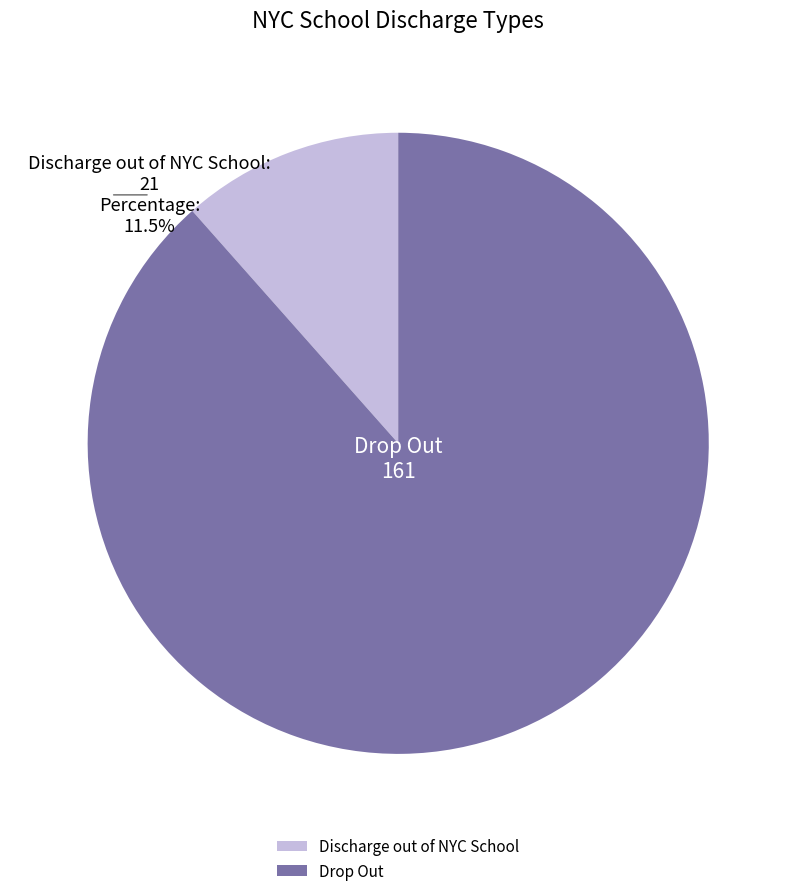

Between Discharge out of NYC School and Drop Out, which is larger?

Drop Out